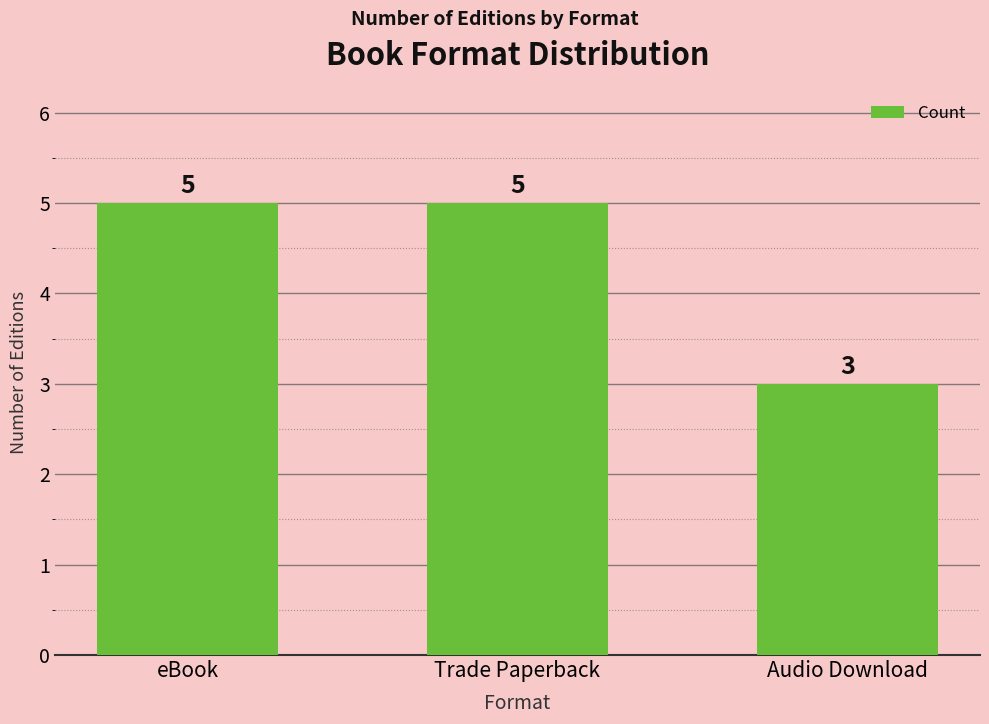

Reading left to right, list all the values displayed in this chart.

eBook=5	Trade Paperback=5	Audio Download=3